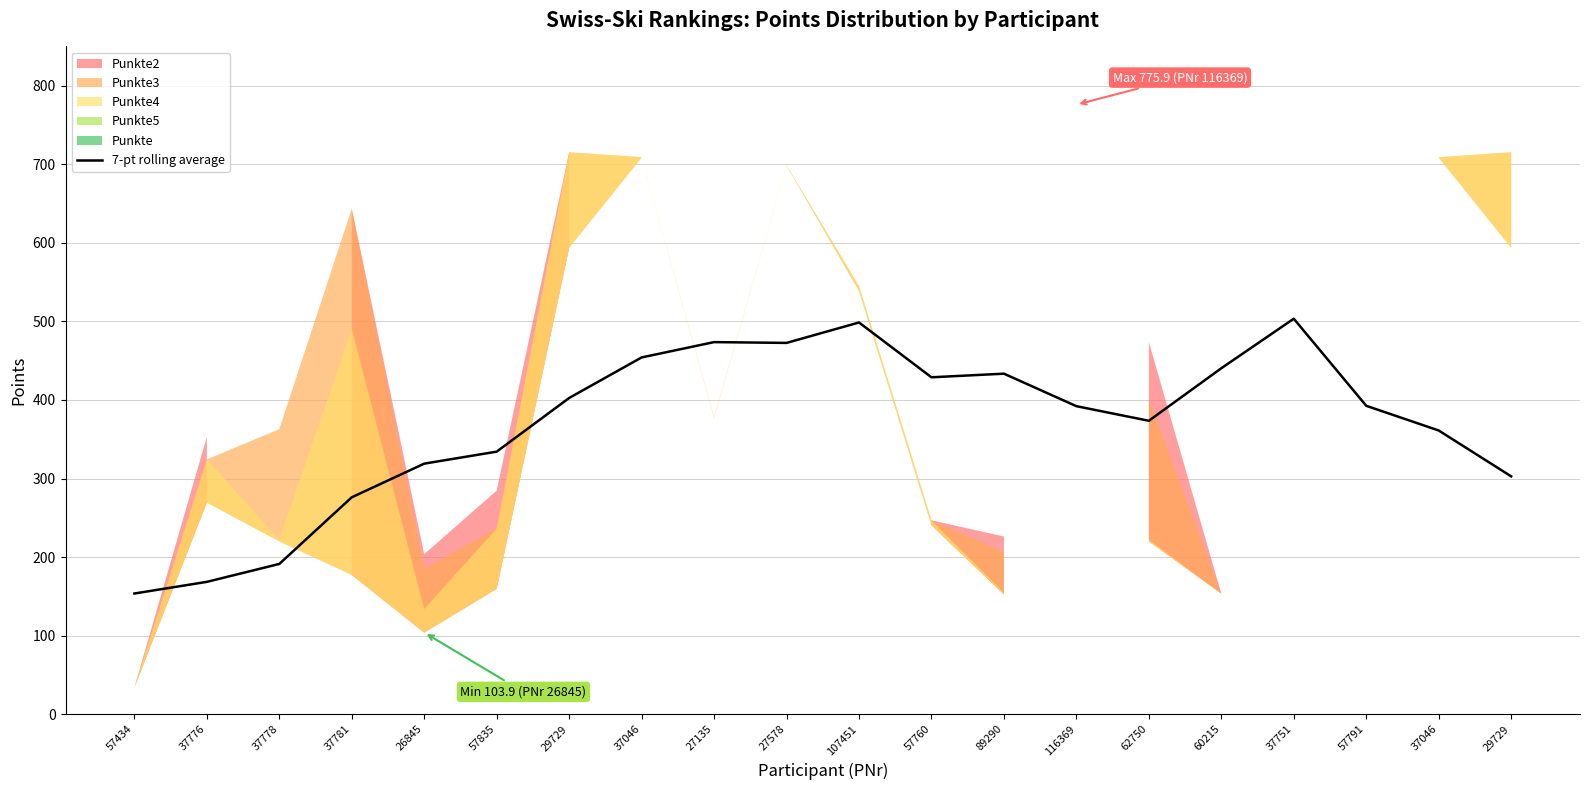

At which label does the data first exceed 392?

29729